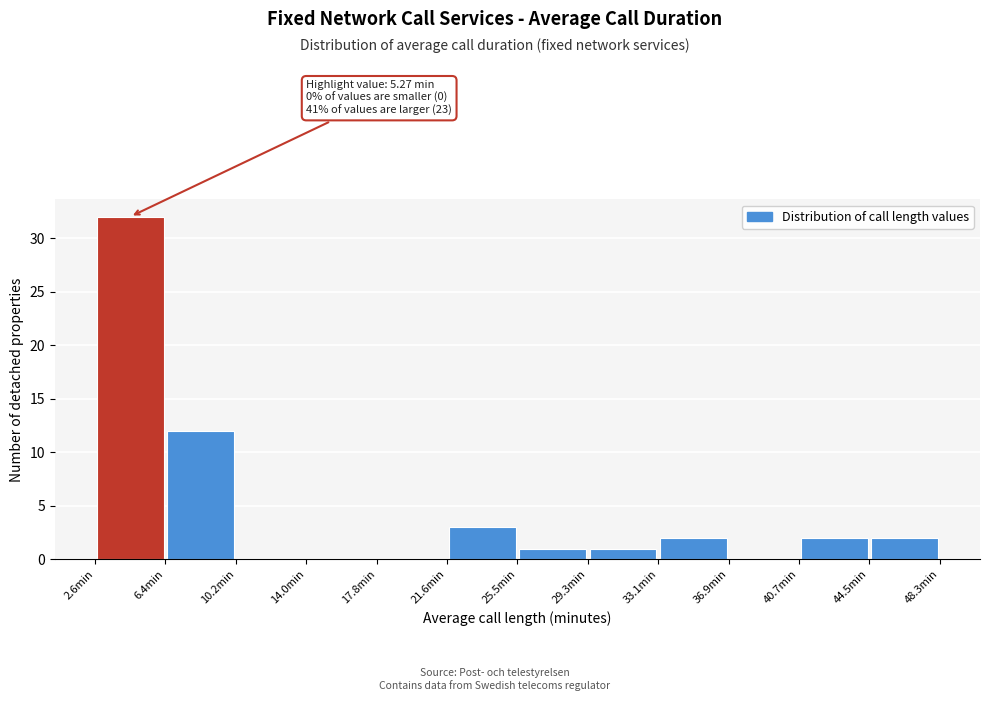

Over which range of the x-axis is the bar tallest?

2.5 to 6.5